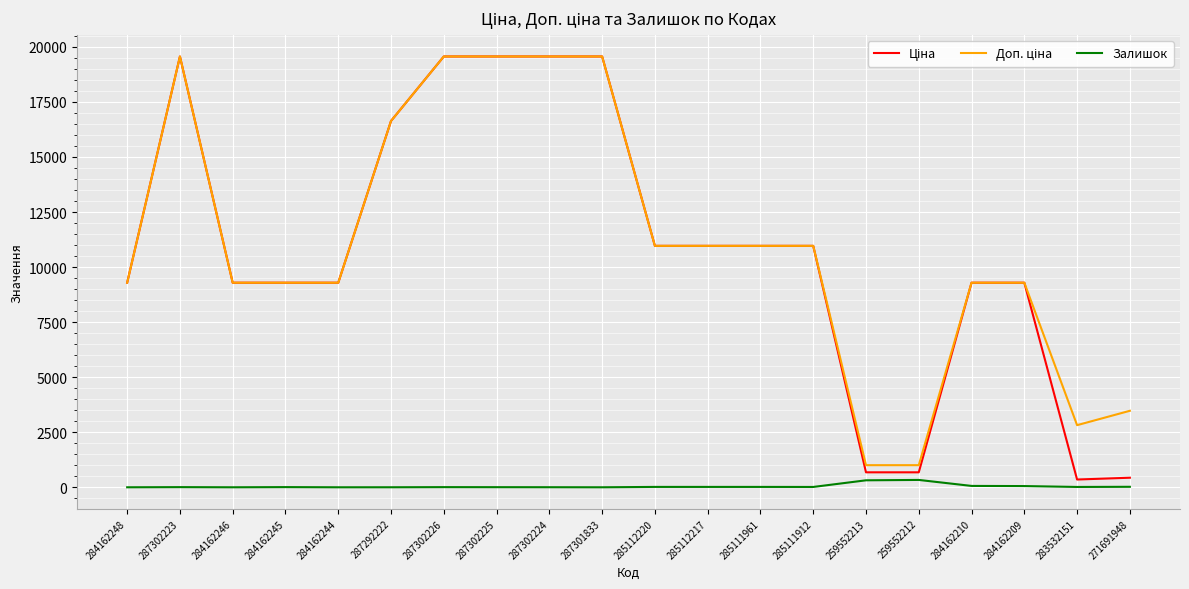

The Залишок series shows 5.0 at 287302225. True or false?

True